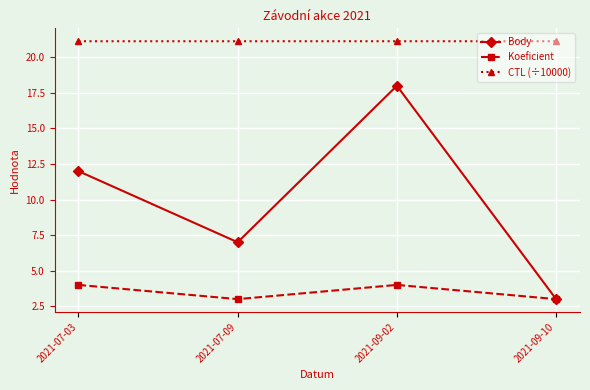

What is the average value of the CTL (÷10000) series?

21.1